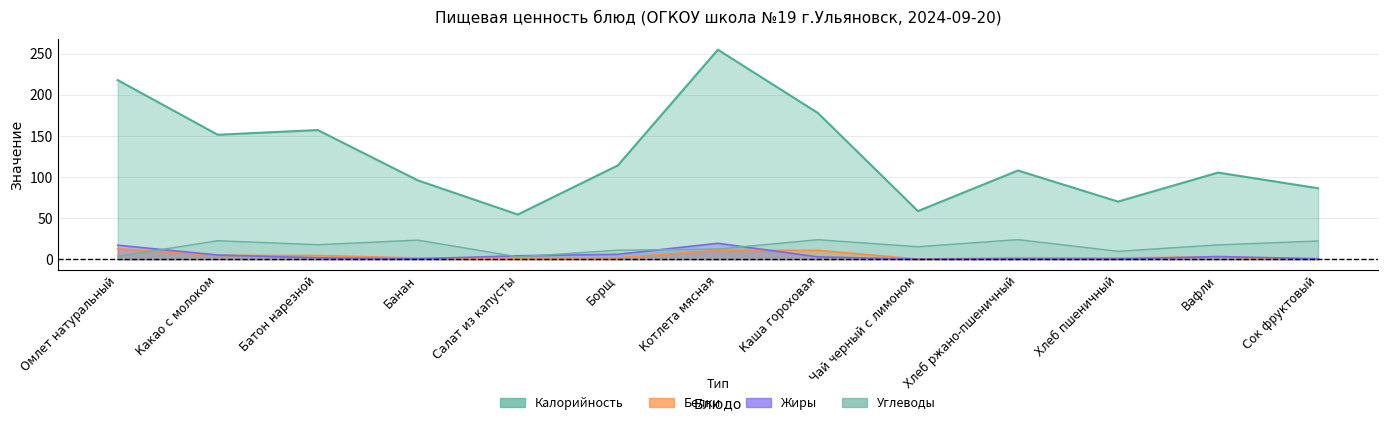

At which category does Углеводы reach its first local peak?

Какао с молоком